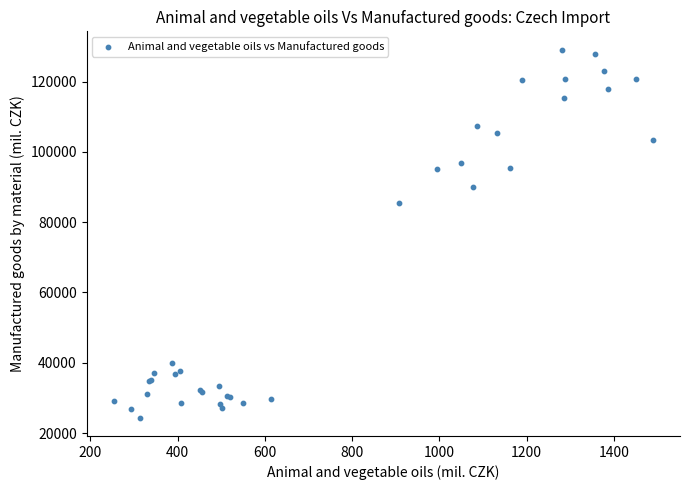

What Y value in the scatter plot is closest to 76724?

85421